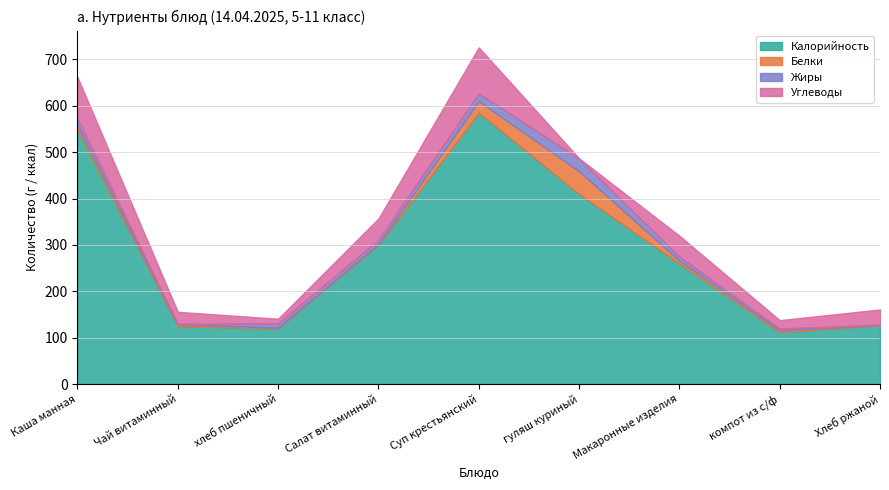

True or false: Жиры and Углеводы cross at least once.

True